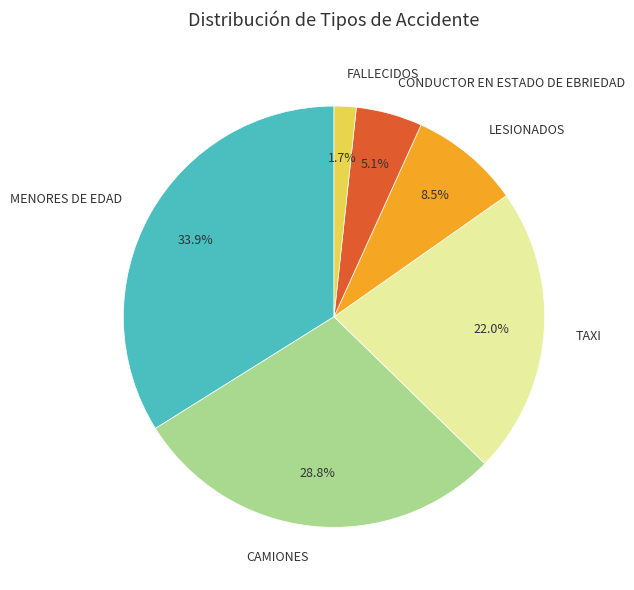

Which slice is the largest?

MENORES DE EDAD